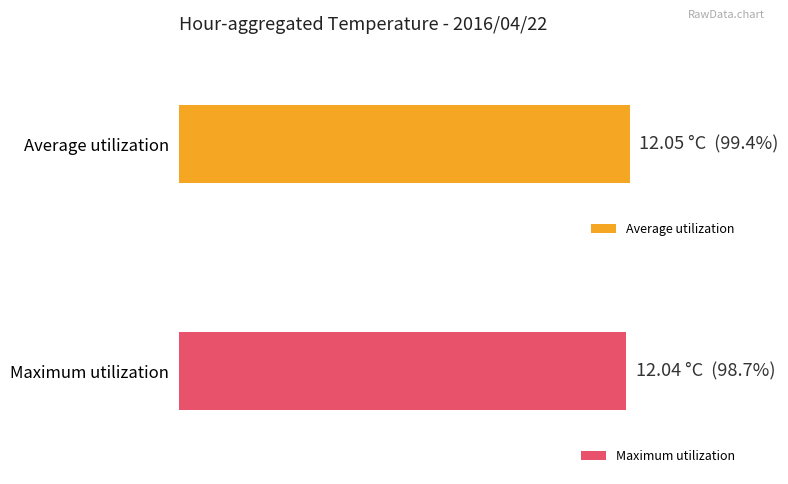

What is the value of the Maximum utilization bar at the 7th from the left?

12.1